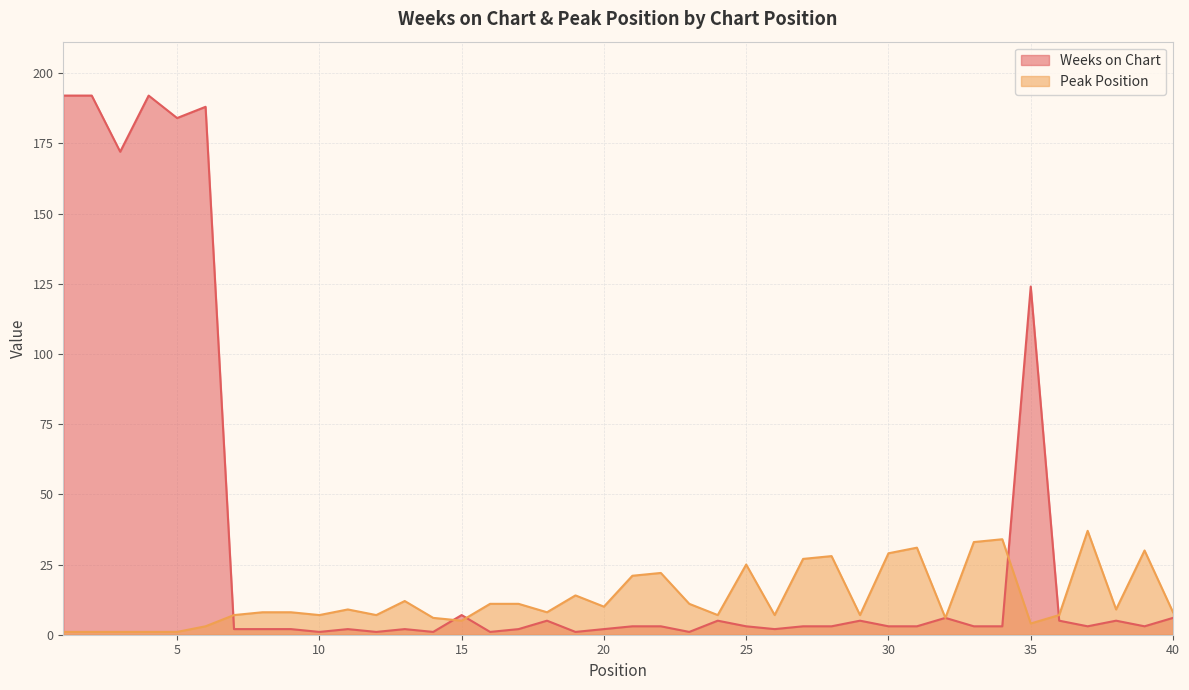

How many values in the Weeks on Chart series exceed 3?

15